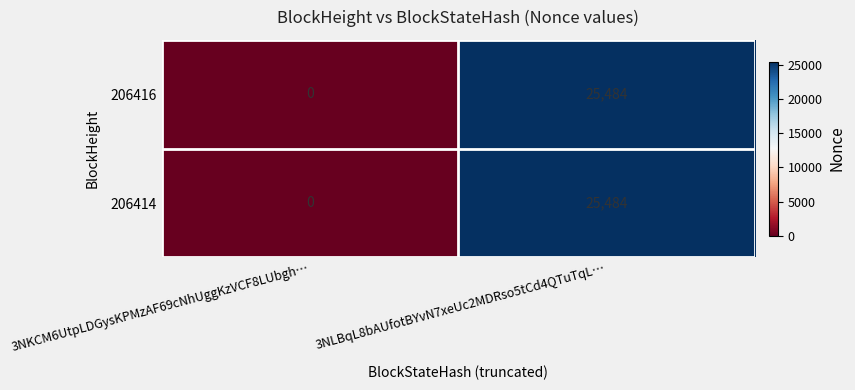

How many data points does each series have?

2